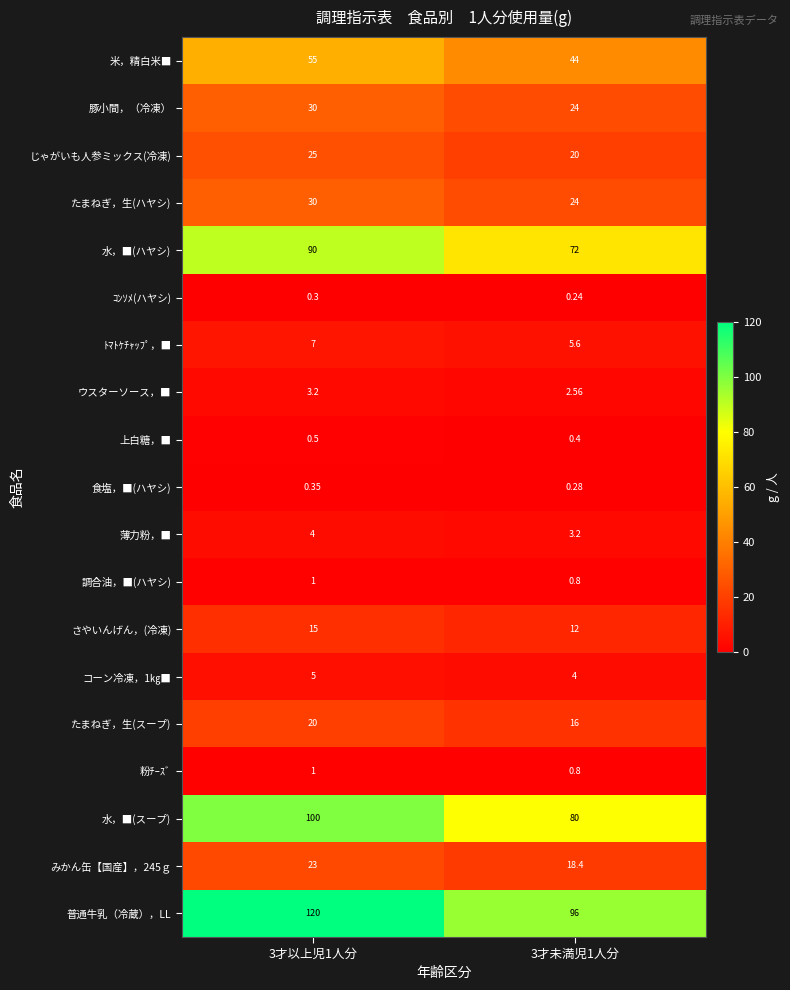

Which series changed the most between 3才以上児1人分 and 3才未満児1人分?

普通牛乳（冷蔵），LL